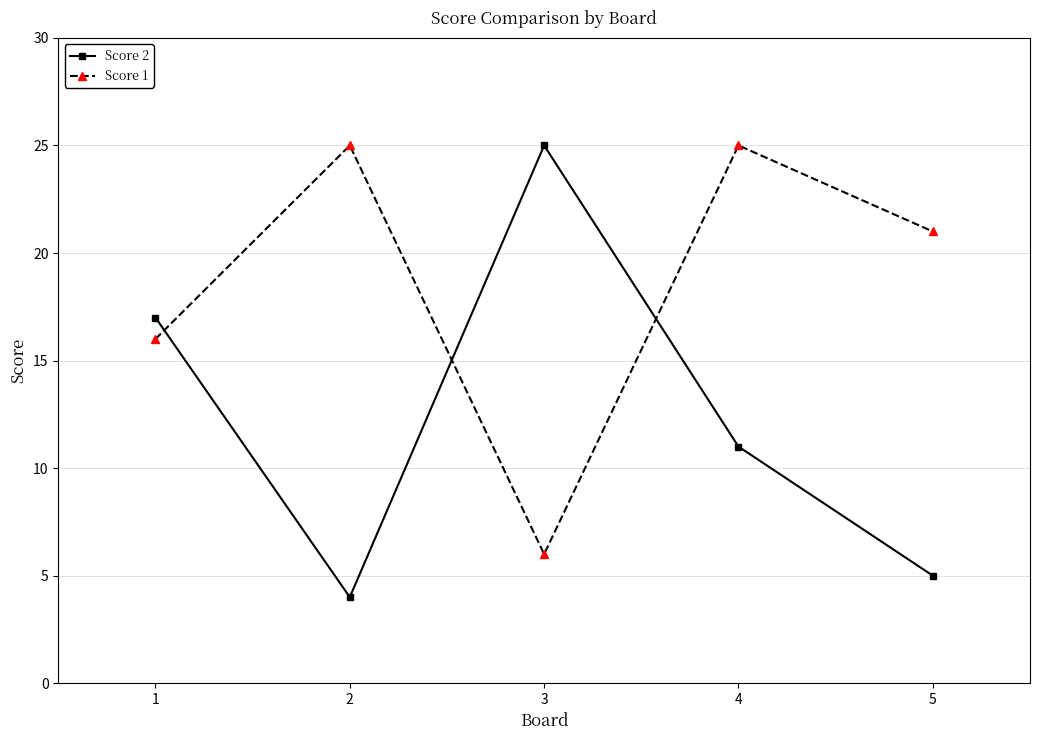

Reading left to right, transcribe all the data shown in this chart.

Score 2: 17	4	25	11	5
Score 1: 16	25	6	25	21